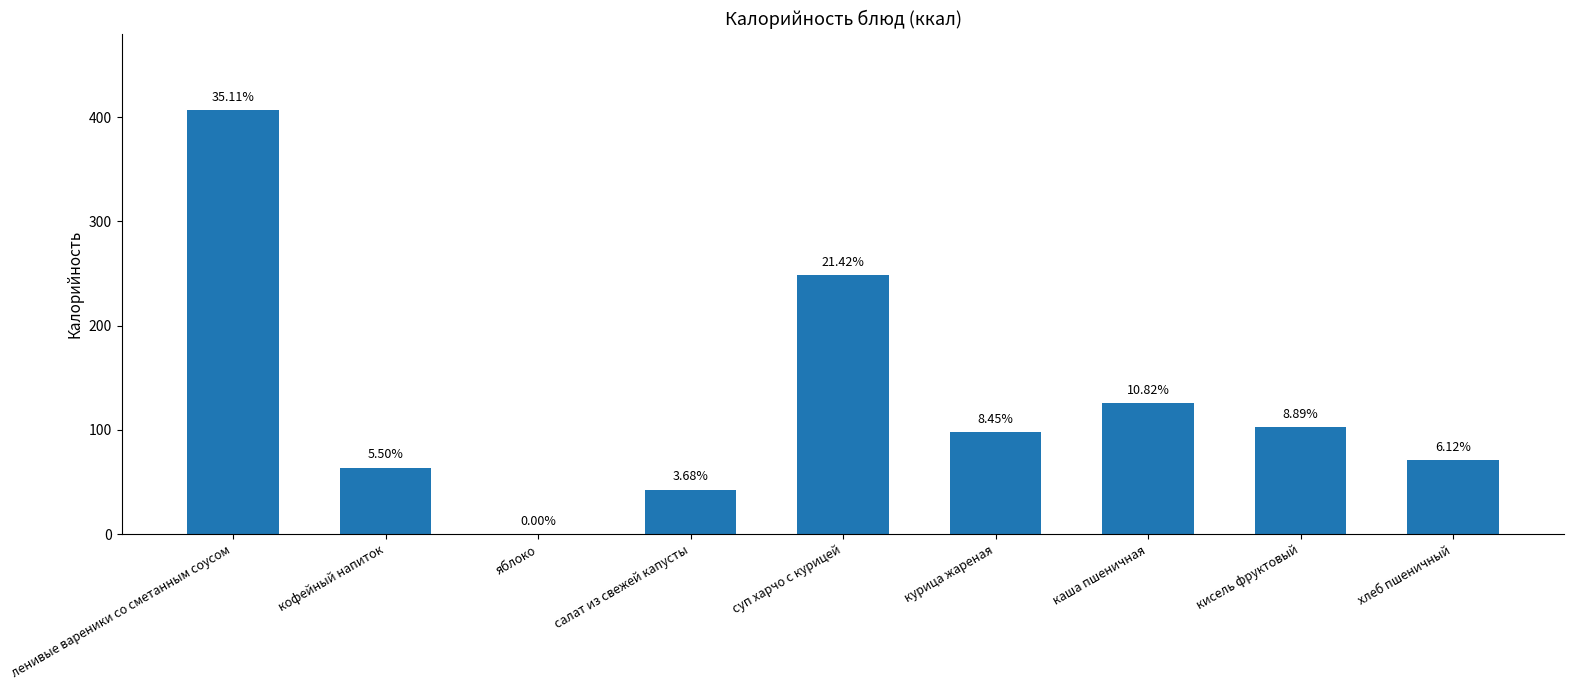

Are the bars horizontal?

No